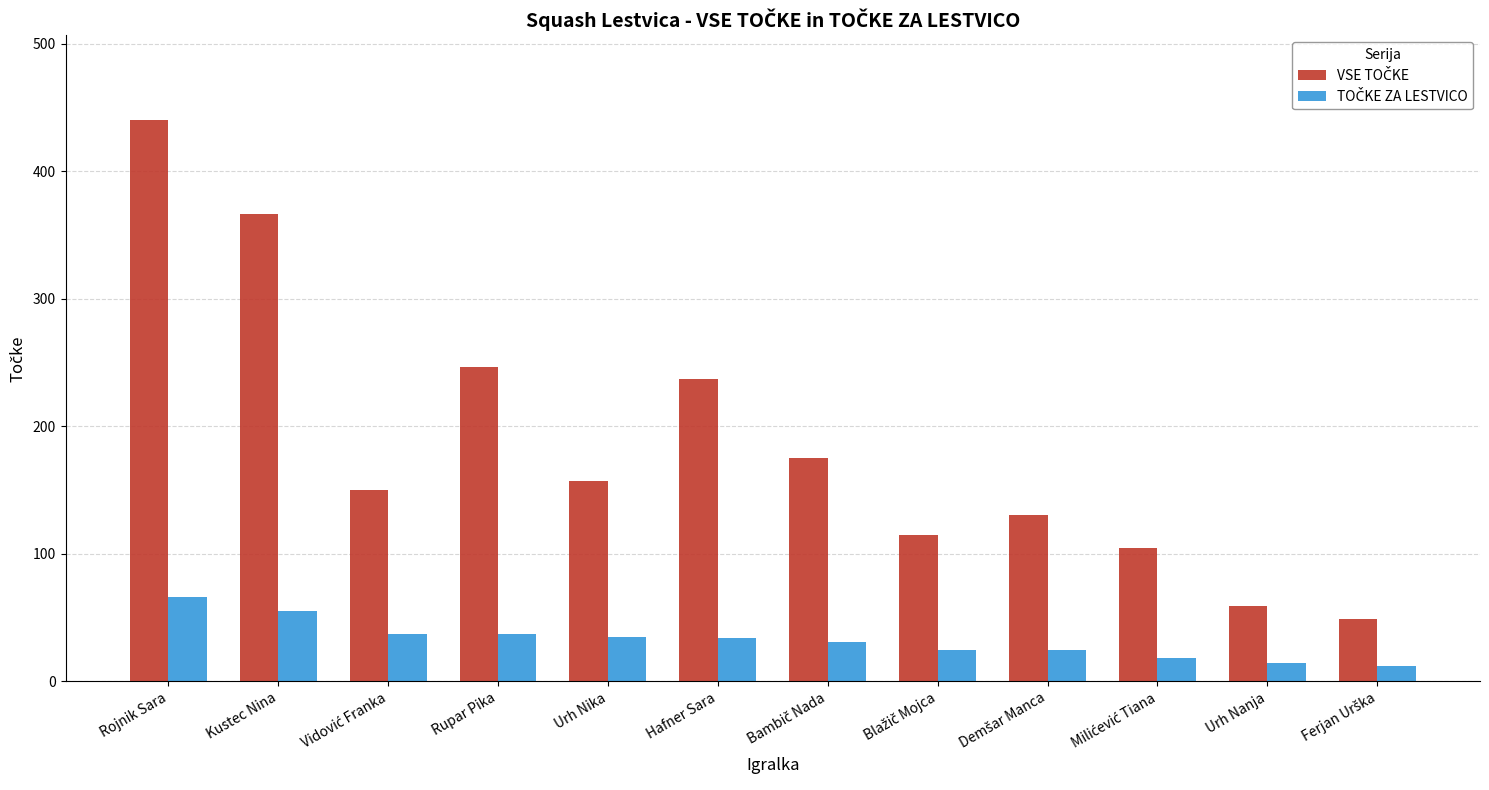

What is the greatest value displayed?

440.6